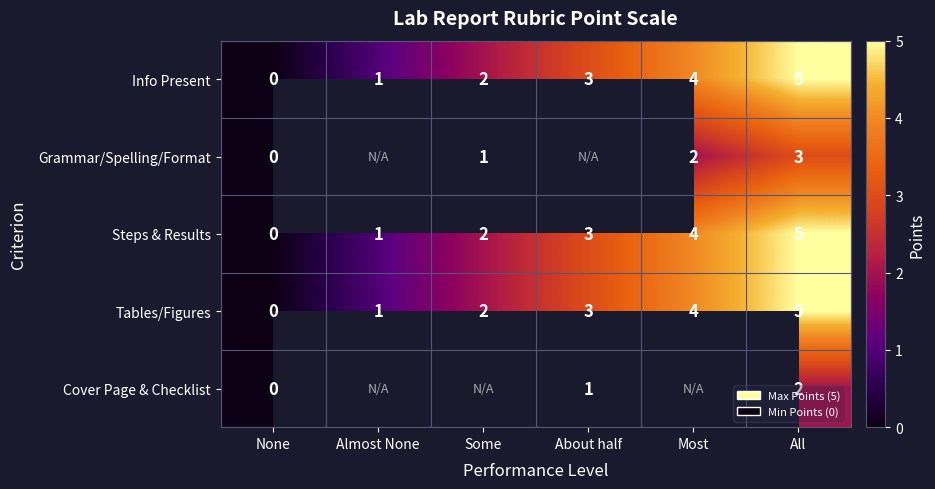

What is the difference between the Info Present values at Almost None and All?

4